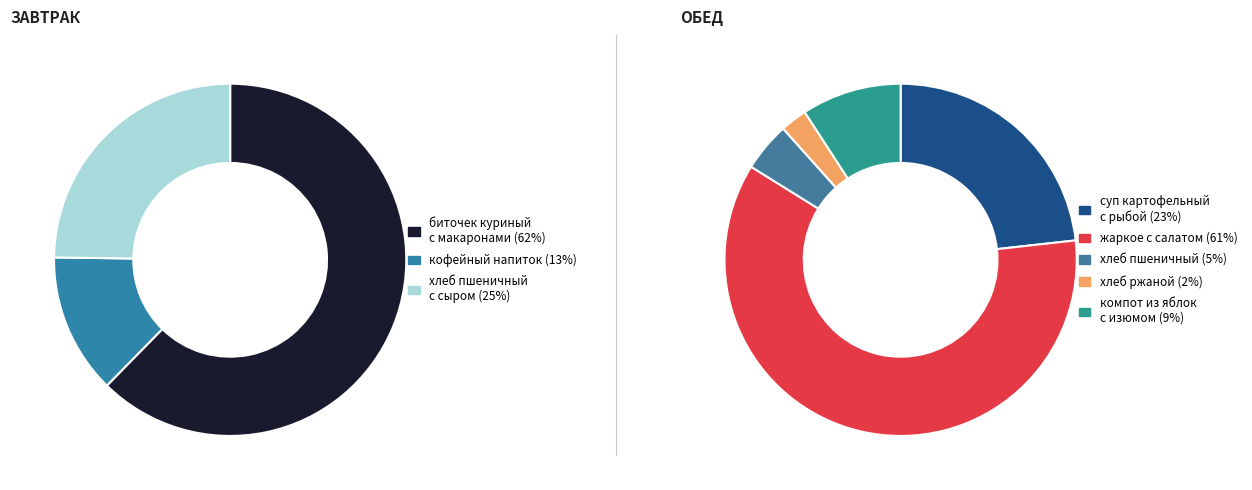

Is it true that Обед is 60% of the pie?

True